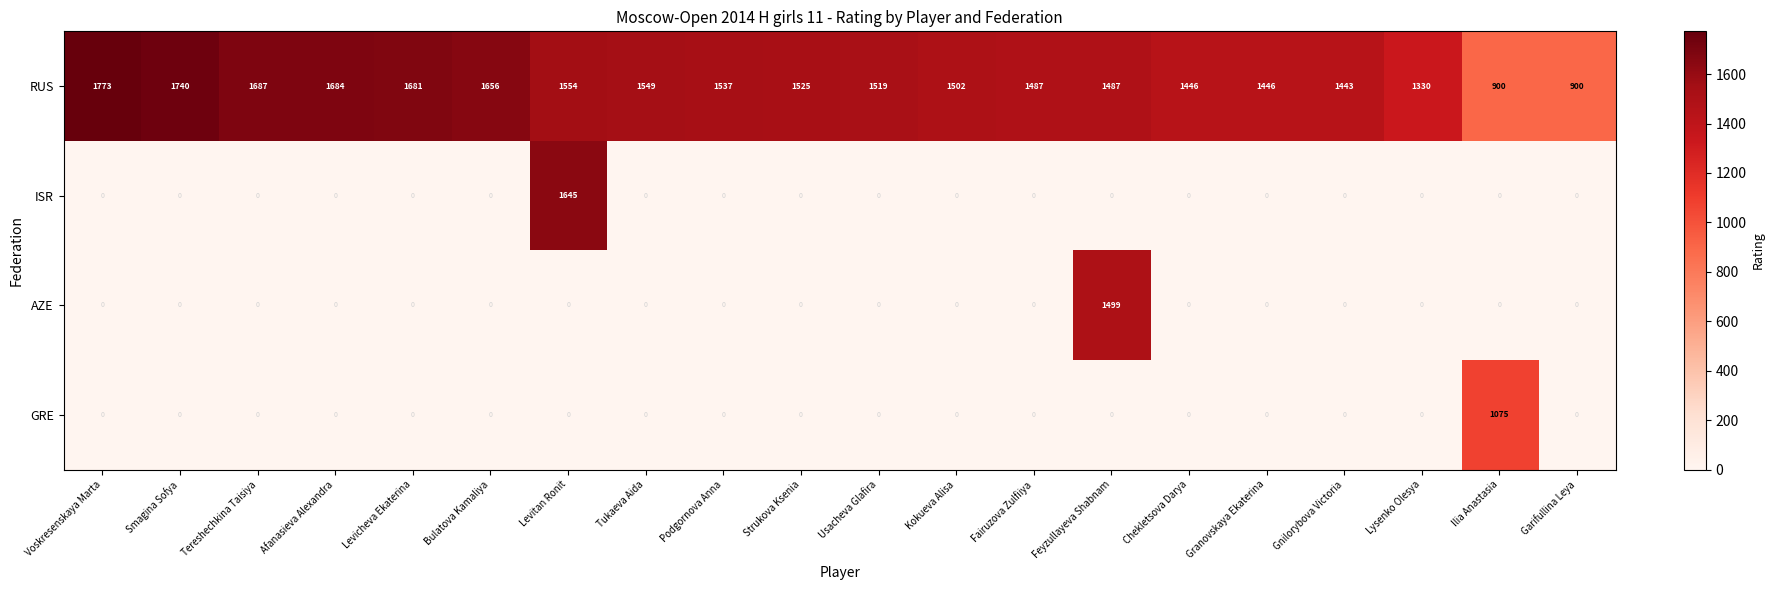

Is it true that RUS equals 1502 at Kokueva Alisa?

True